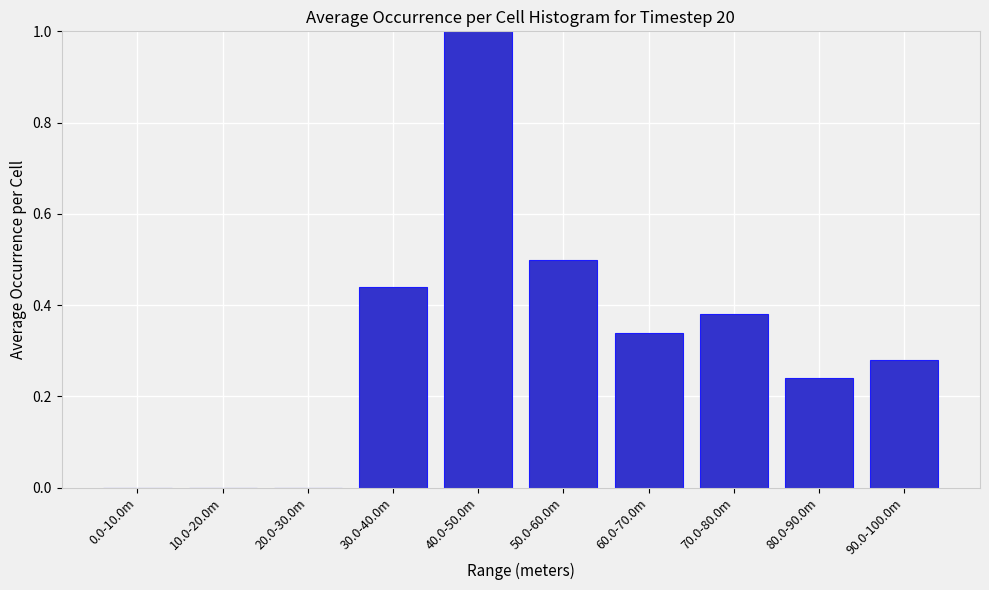

At which category does the chart reach its peak across all series?

40.0-50.0m